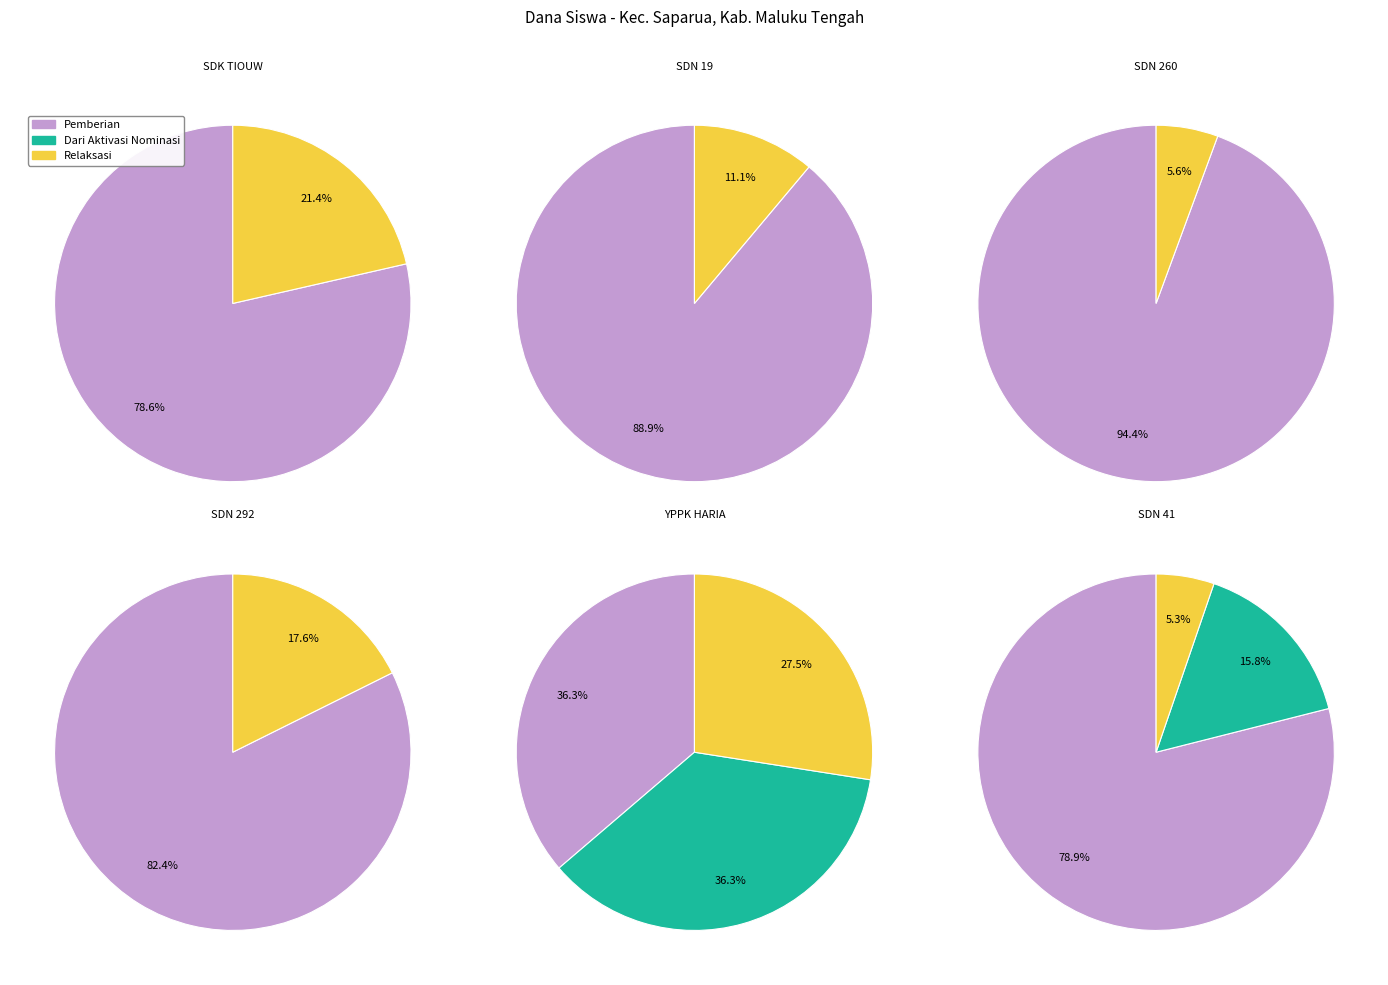

True or false: SD NEGERI 292 accounts for 7% of the total.

True